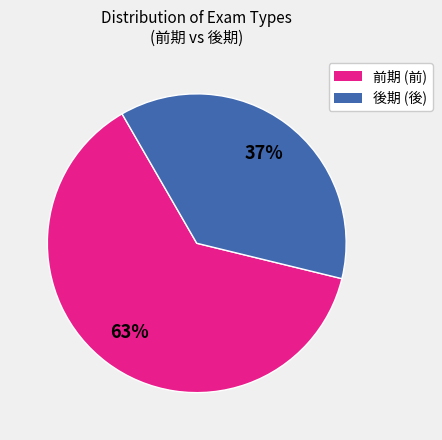

How many slices are in this pie chart?

2